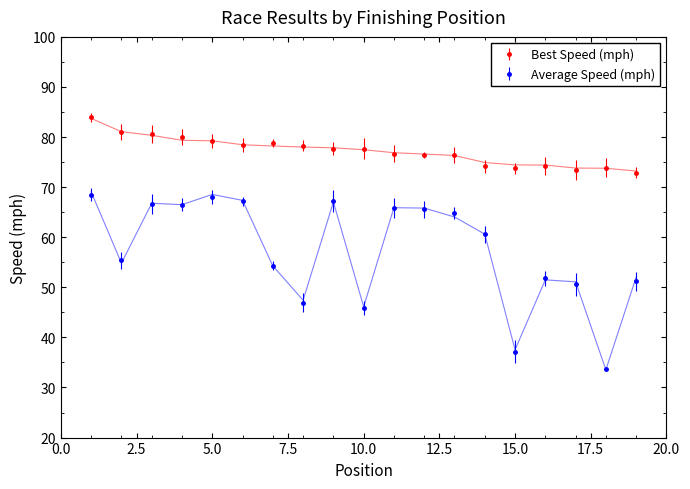

True or false: Average Speed has more than 0 points higher than both neighbors.

True